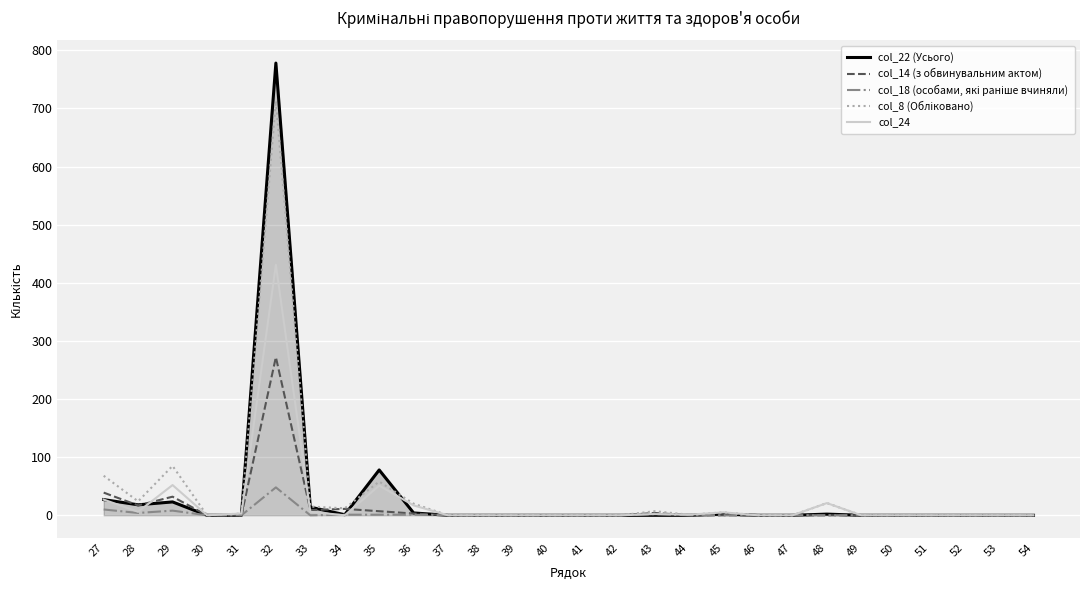

Which series has the largest range (max minus min)?

col_22 (Усього)